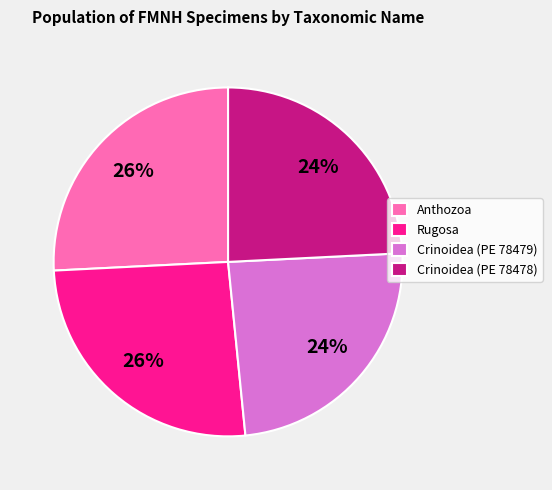

Count the number of slices in the pie.

4